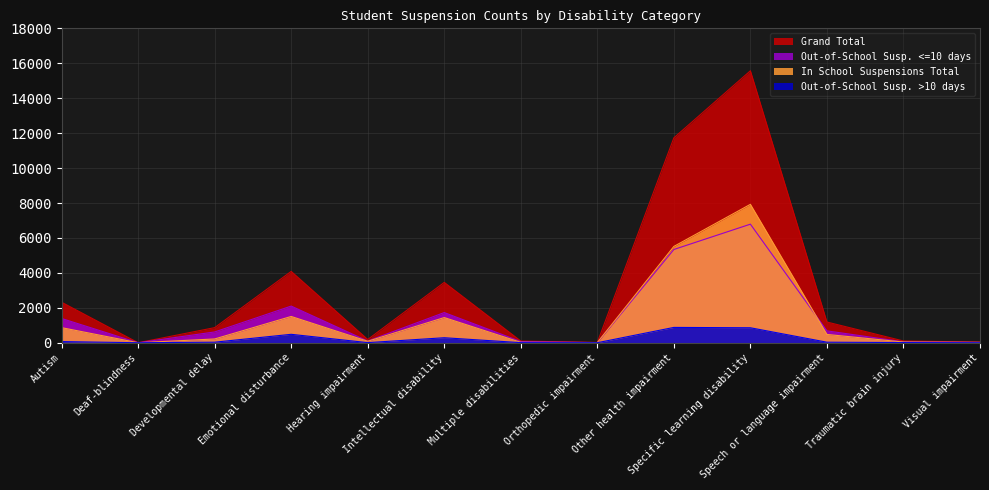

The value of In School Suspensions Total at Visual impairment is 5. True or false?

False